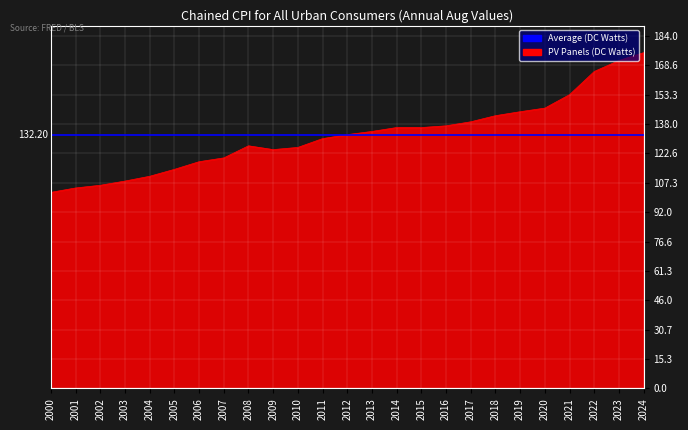

Reading left to right, transcribe all the data shown in this chart.

2000=102.3	2001=104.6	2002=106.0	2003=108.2	2004=110.7	2005=114.3	2006=118.3	2007=120.3	2008=126.6	2009=124.6	2010=125.8	2011=130.4	2012=132.4	2013=134.1	2014=136.1	2015=136.1	2016=137.0	2017=139.1	2018=142.3	2019=144.4	2020=146.3	2021=153.3	2022=165.4	2023=171.1	2024=175.2